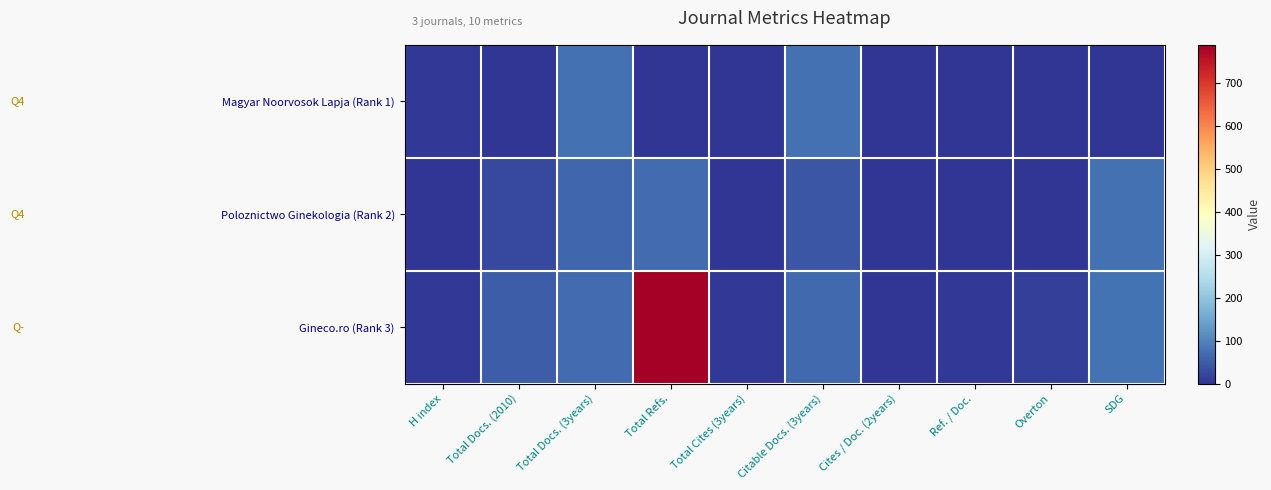

What is the difference between the highest and lowest values at Overton?

15